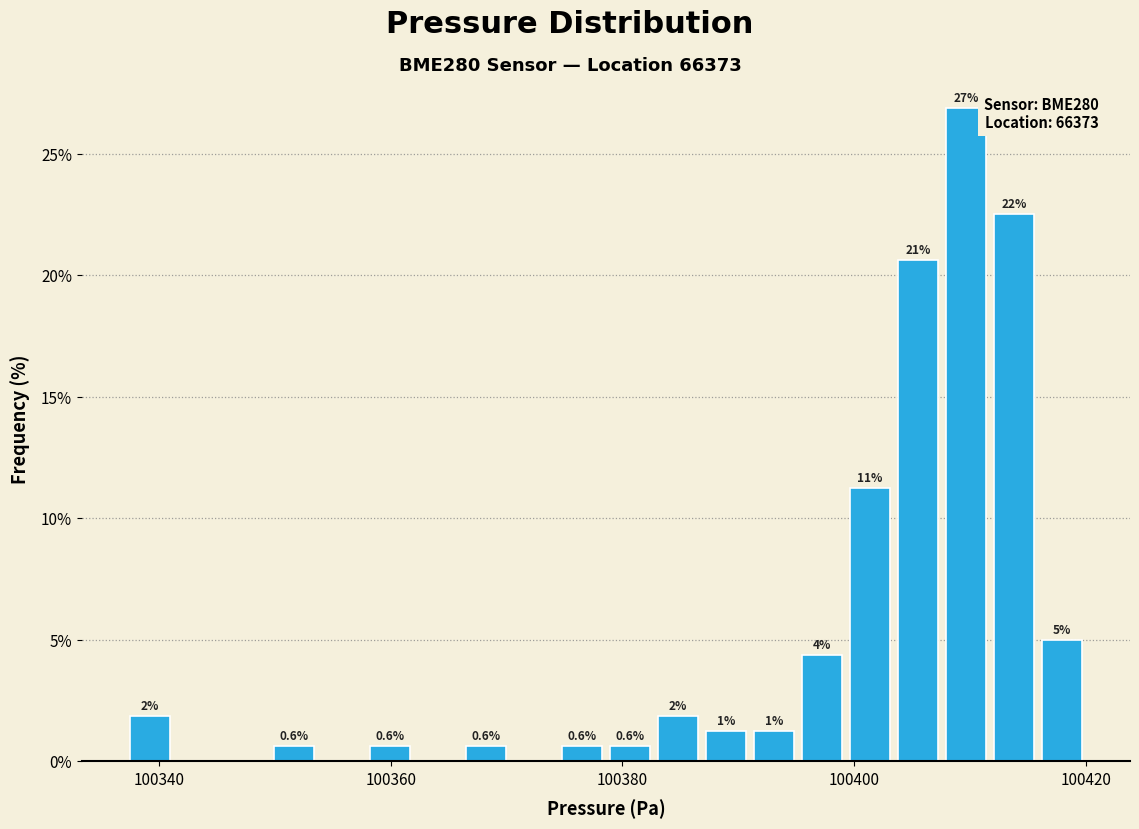

Around what value on the x-axis is the tallest bar? Give the approximate position of its centre, as read against the axis.

100410